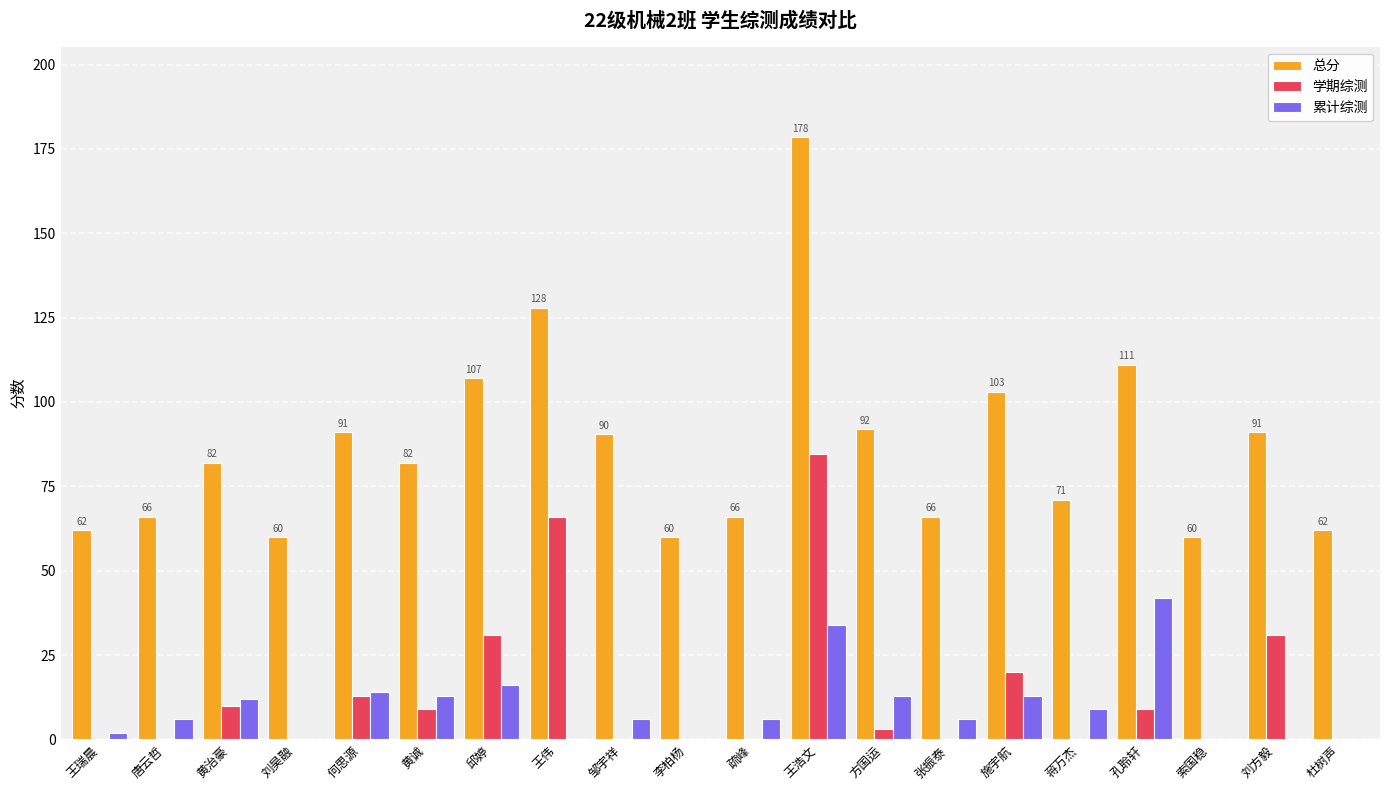

What is the total value across all series at 邹宇祥?

96.5